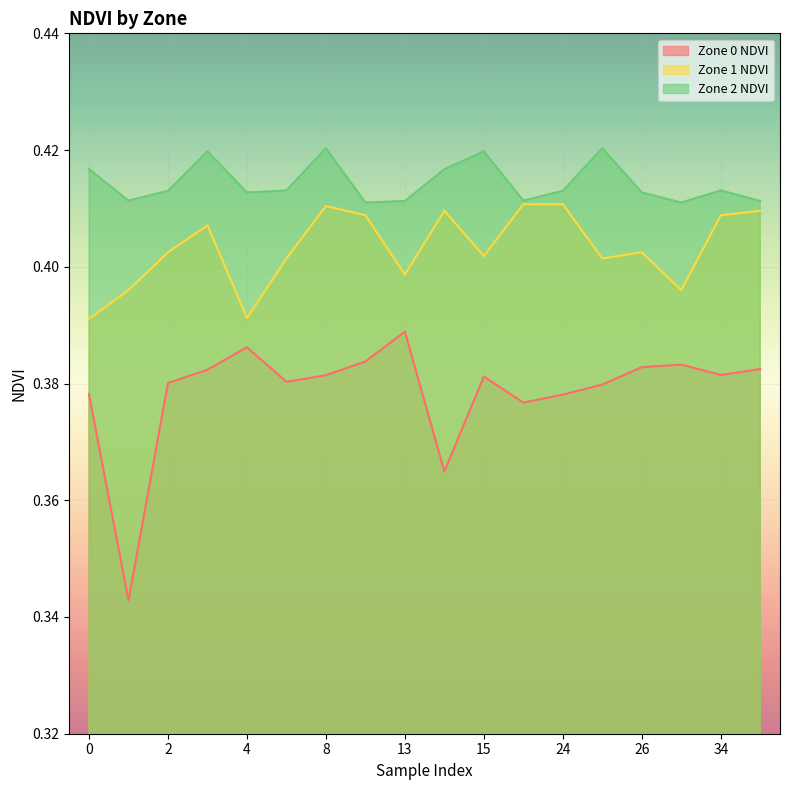

Where is Zone 2 NDVI nearest to the value 0?

12